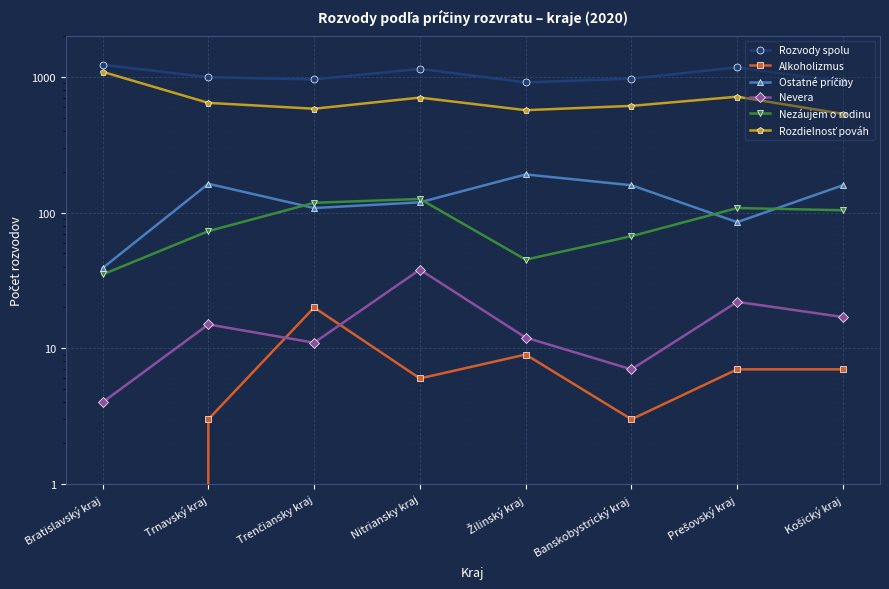

True or false: Alkoholizmus has more than 1 points higher than both neighbors.

True